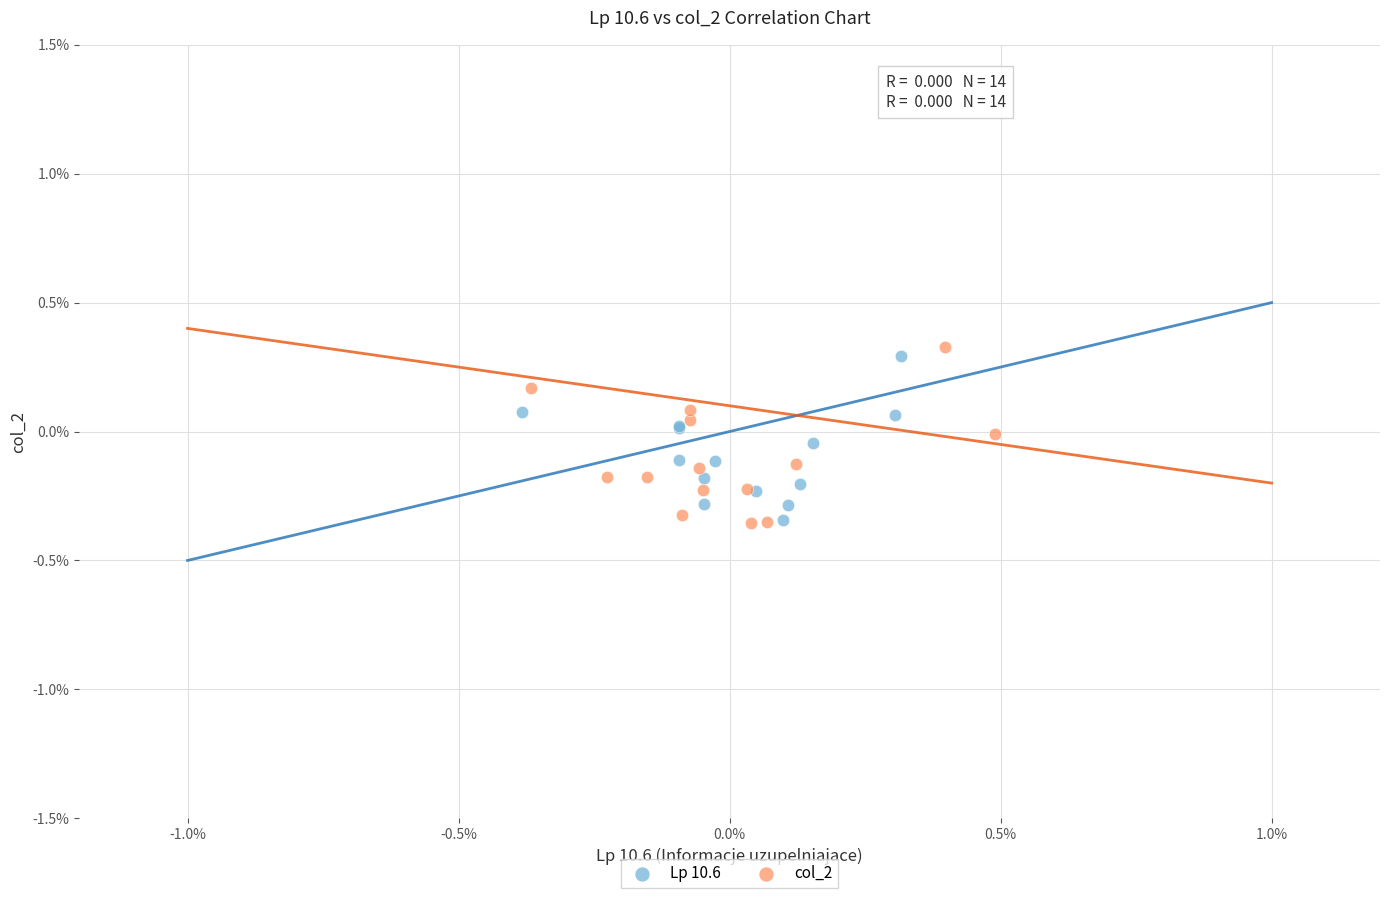

Which series has the widest spread of Y values?

col_2